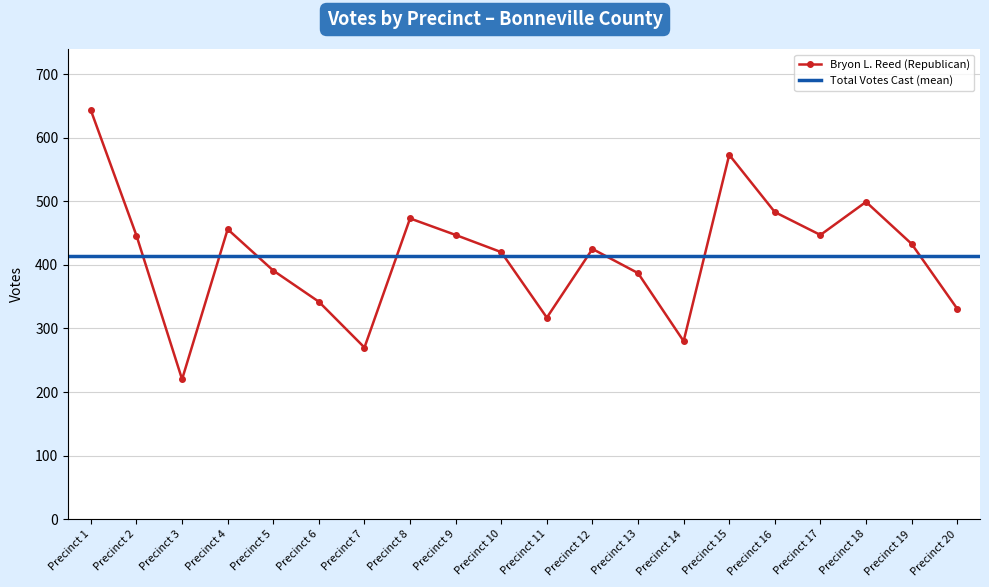

Reading left to right, list all the values displayed in this chart.

Precinct 1=643	Precinct 2=446	Precinct 3=220	Precinct 4=456	Precinct 5=391	Precinct 6=342	Precinct 7=270	Precinct 8=473	Precinct 9=447	Precinct 10=420	Precinct 11=317	Precinct 12=425	Precinct 13=387	Precinct 14=280	Precinct 15=573	Precinct 16=483	Precinct 17=447	Precinct 18=499	Precinct 19=433	Precinct 20=331